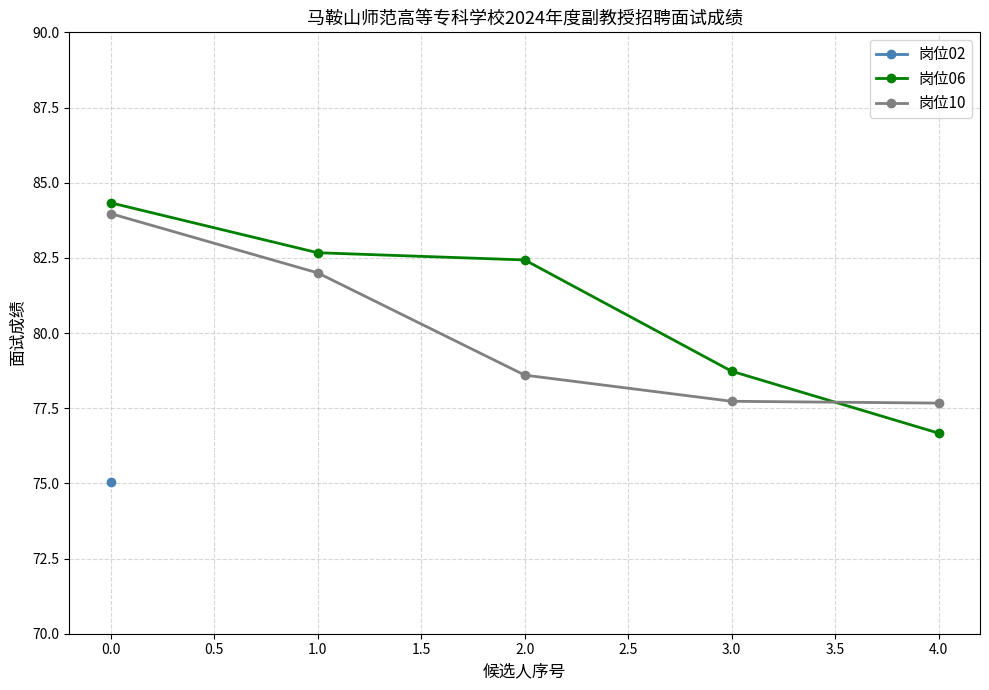

True or false: 岗位06 has a value of 78.7 at 3.0.

True